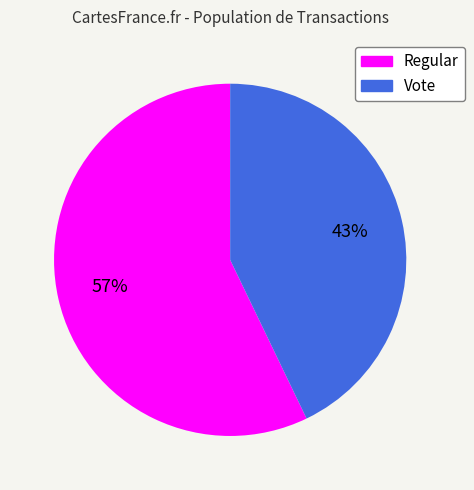

What is the majority slice?

Regular